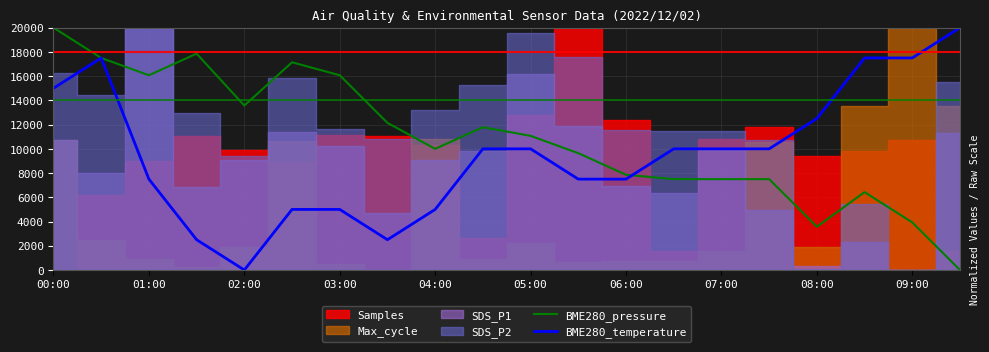

Is this an area chart (filled region under the line)?

No